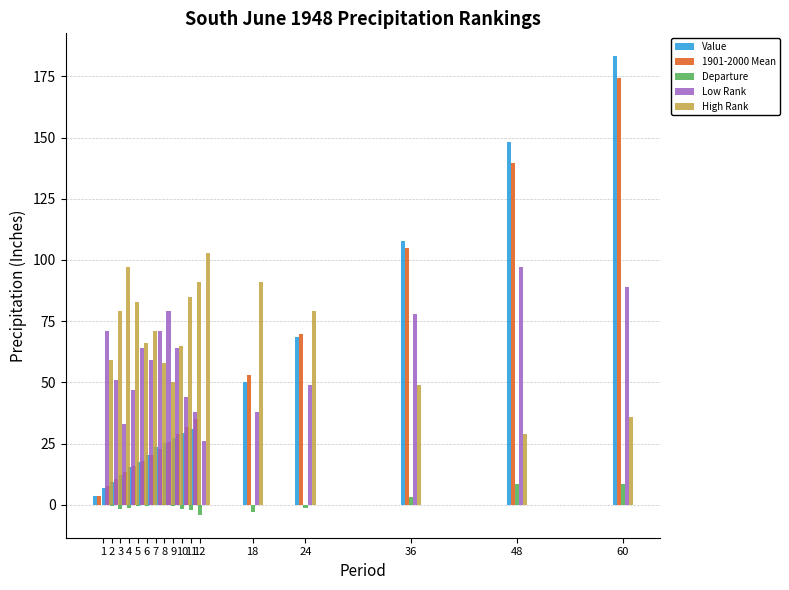

The value of Low Rank at 48 is 97.0. True or false?

True